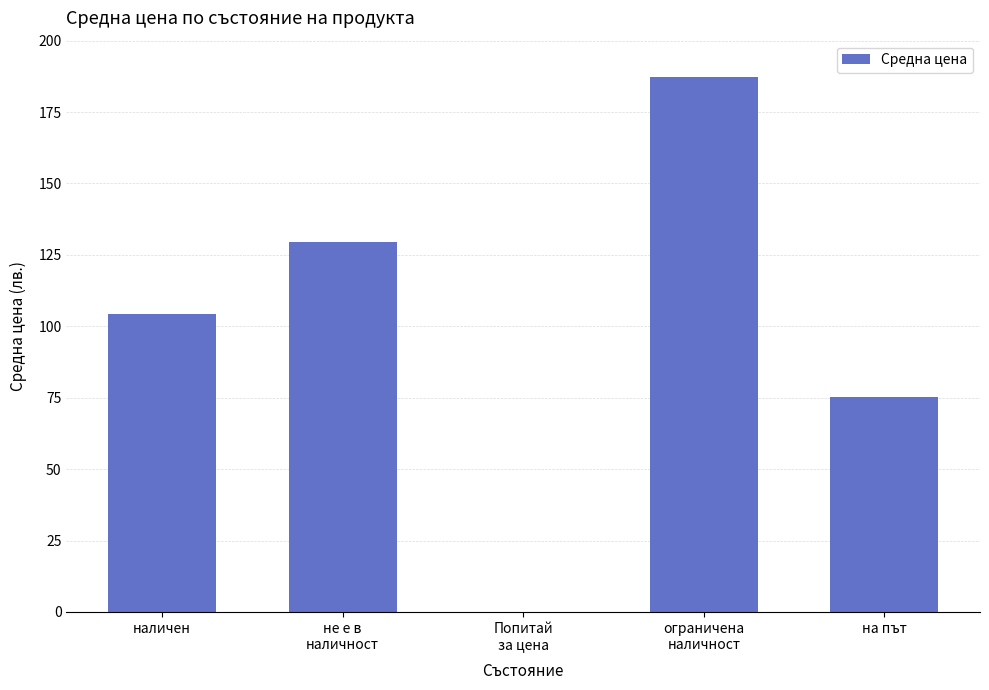

What is the greatest value displayed?

187.2